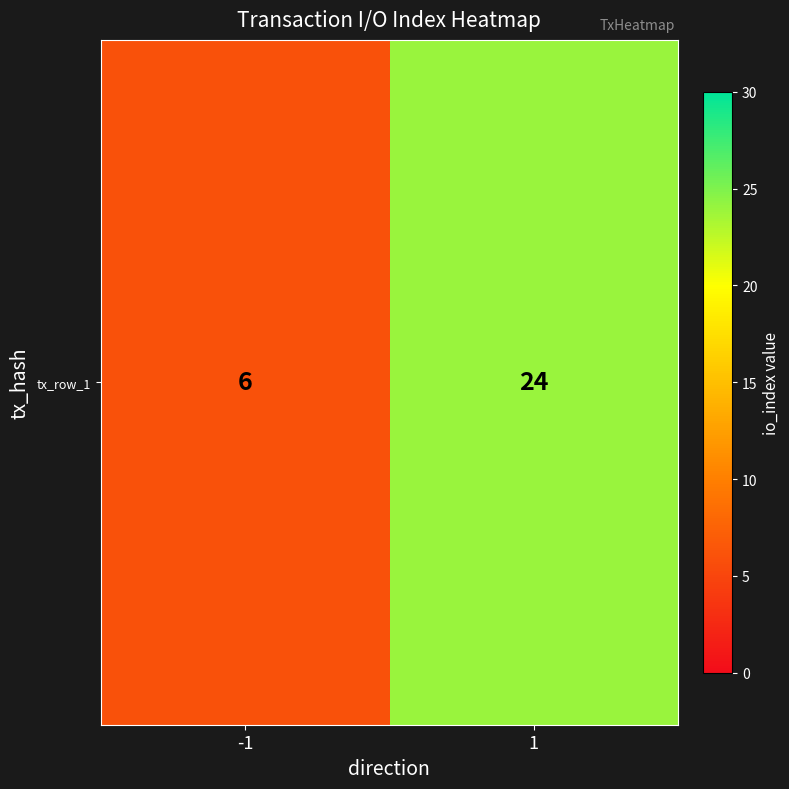

Reading left to right, transcribe all the data shown in this chart.

-1=6	1=24